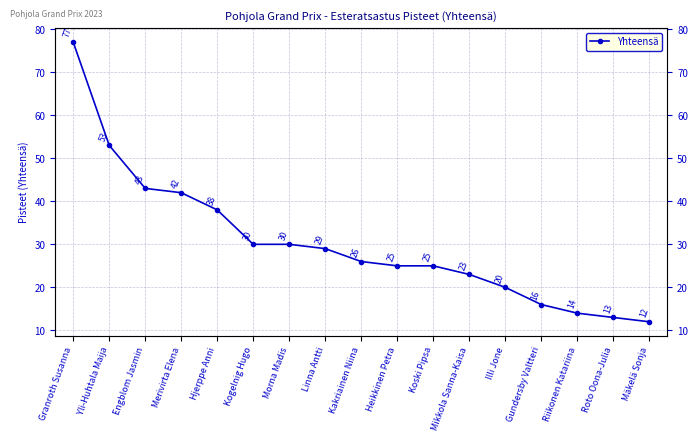

What is the sum of all values?

516